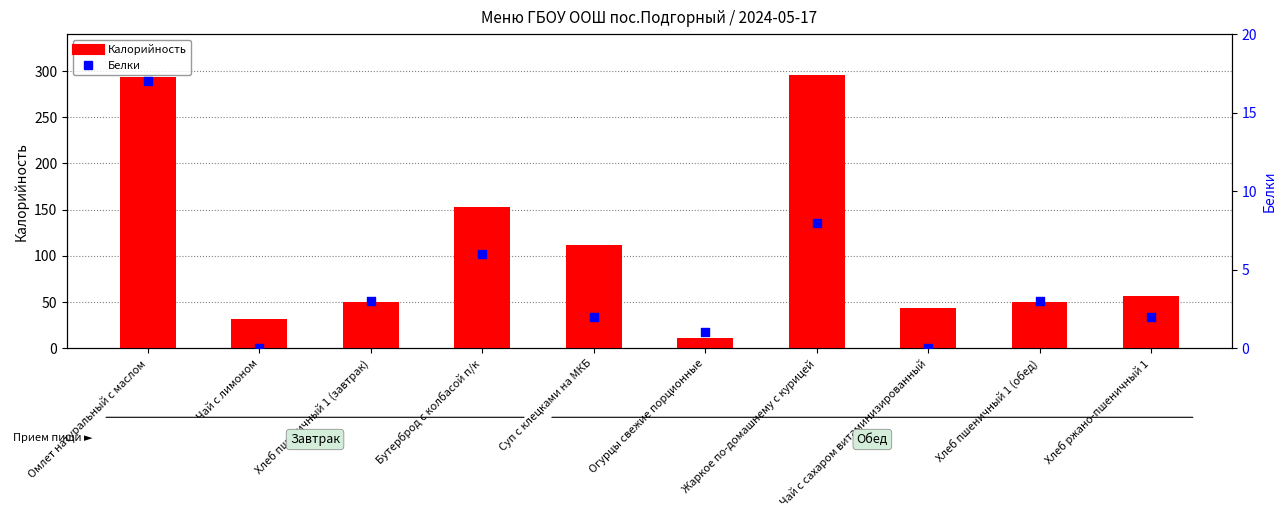

At how many categories does at least one series exceed 285?

2